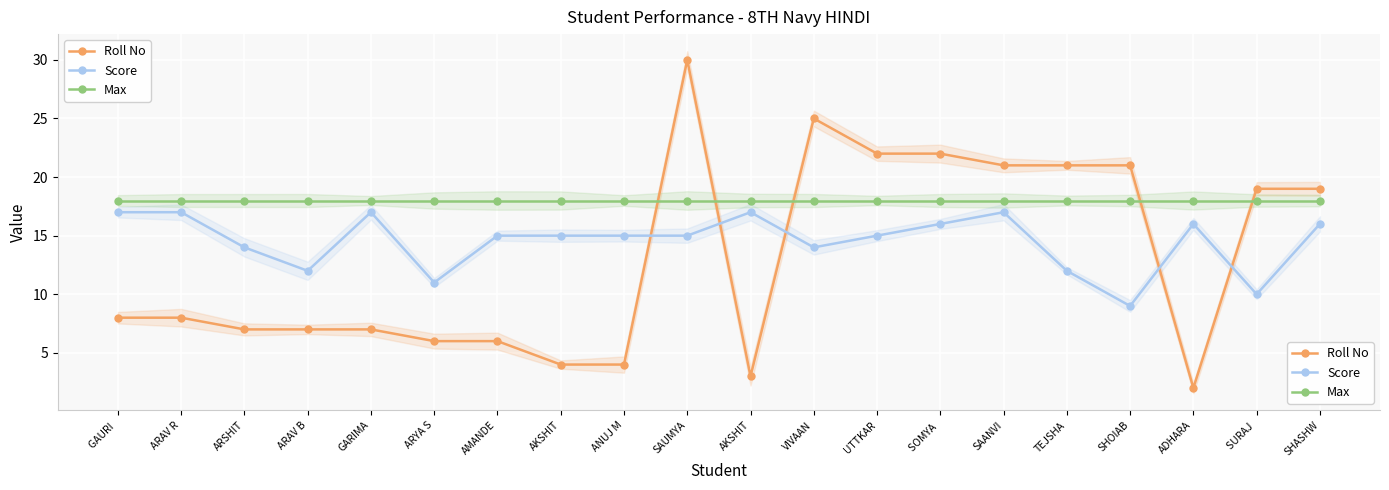

Reading left to right, list all the values displayed in this chart.

Roll No: 8	8	7	7	7	6	6	4	4	30	3	25	22	22	21	21	21	2	19	19
Score: 17	17	14	12	17	11	15	15	15	15	17	14	15	16	17	12	9	16	10	16
Max: 18	18	18	18	18	18	18	18	18	18	18	18	18	18	18	18	18	18	18	18